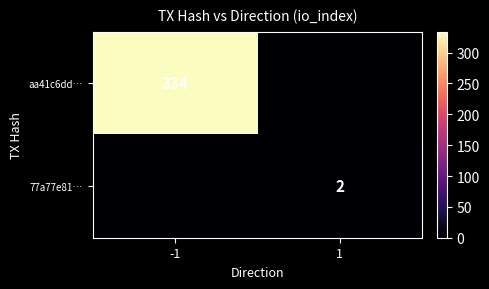

The value of 77a77e81… at 1 is 2. True or false?

True